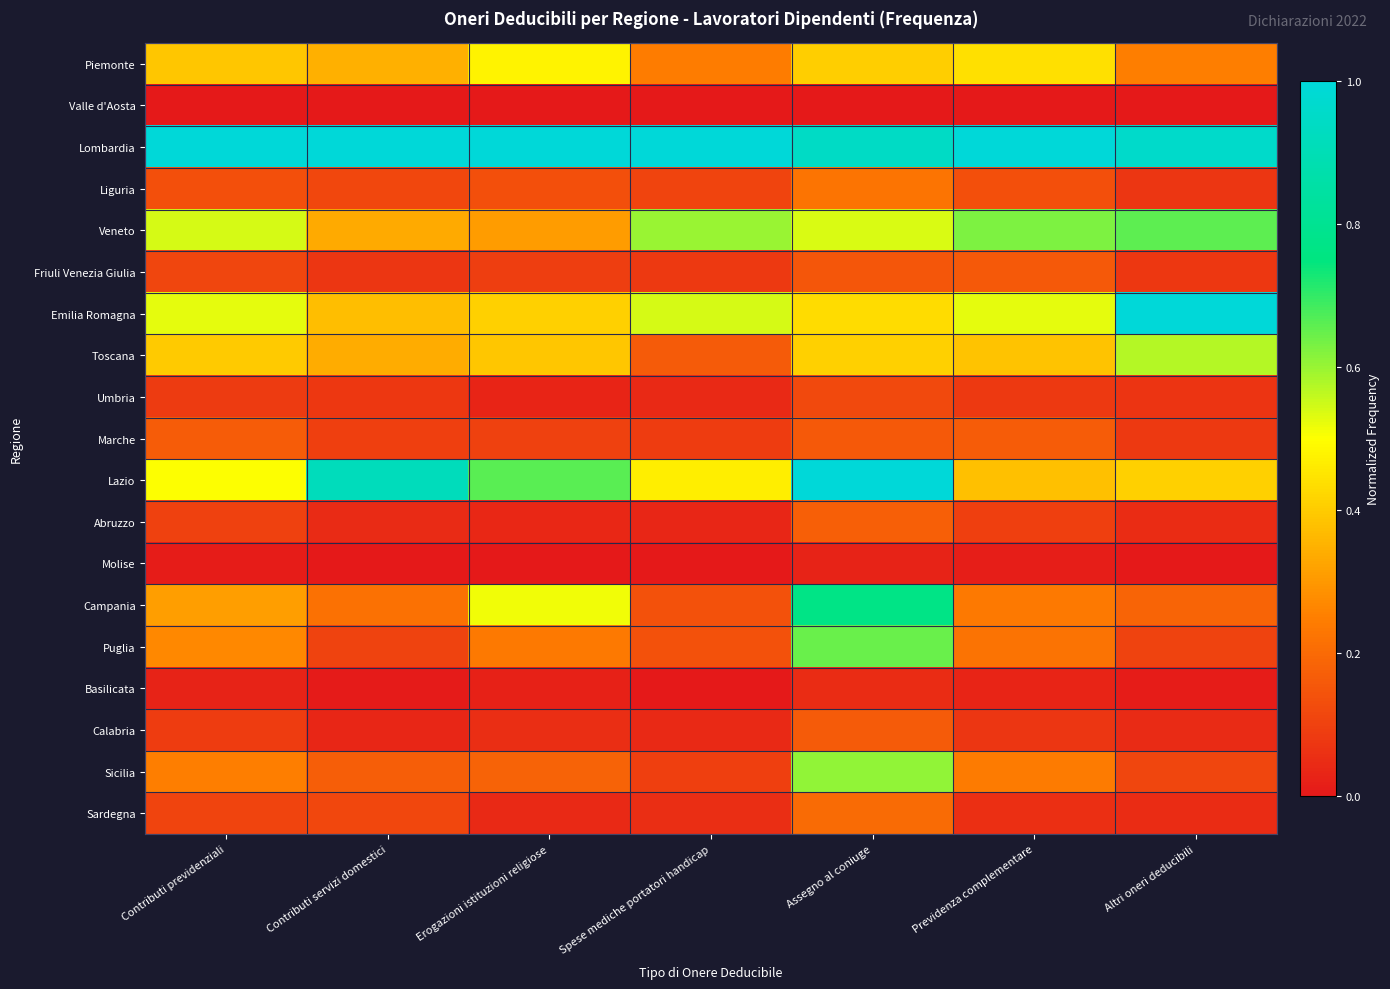

What is the spread (max minus min) of values at Erogazioni istituzioni religiose?

1.0